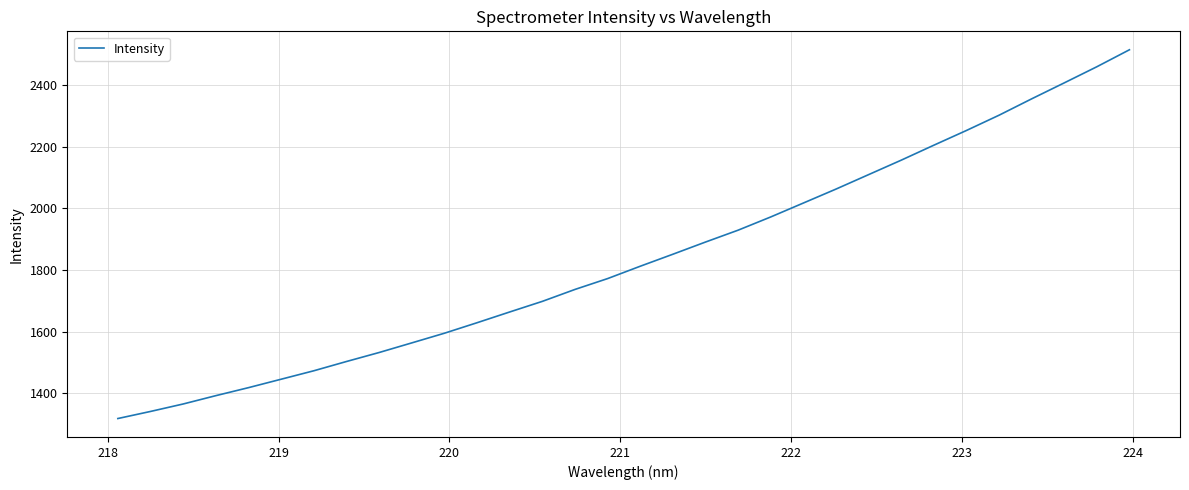

How many lines are shown in the chart?

1